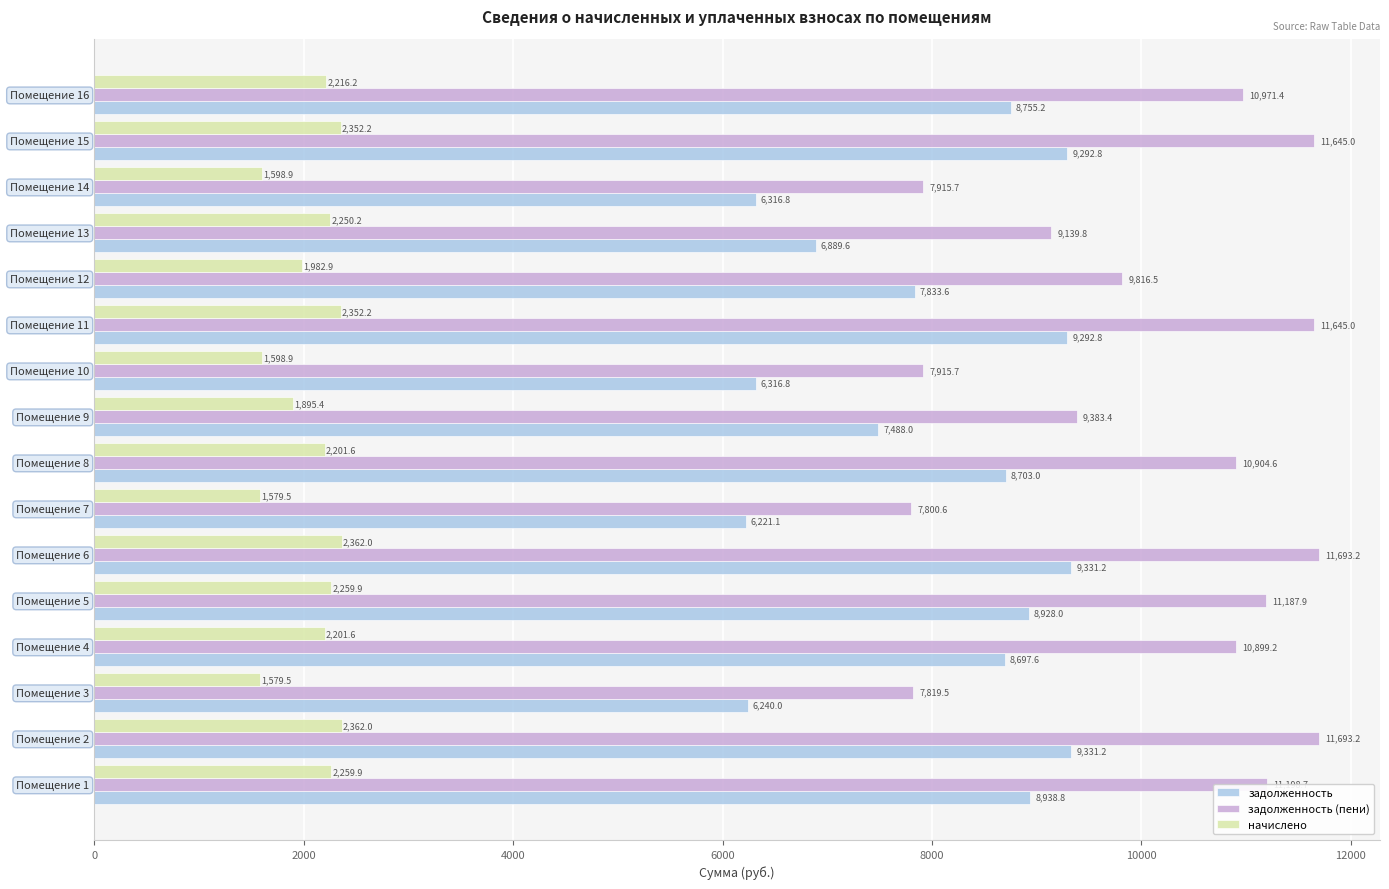

What is the highest value of the задолженность (пени) series?

11693.2